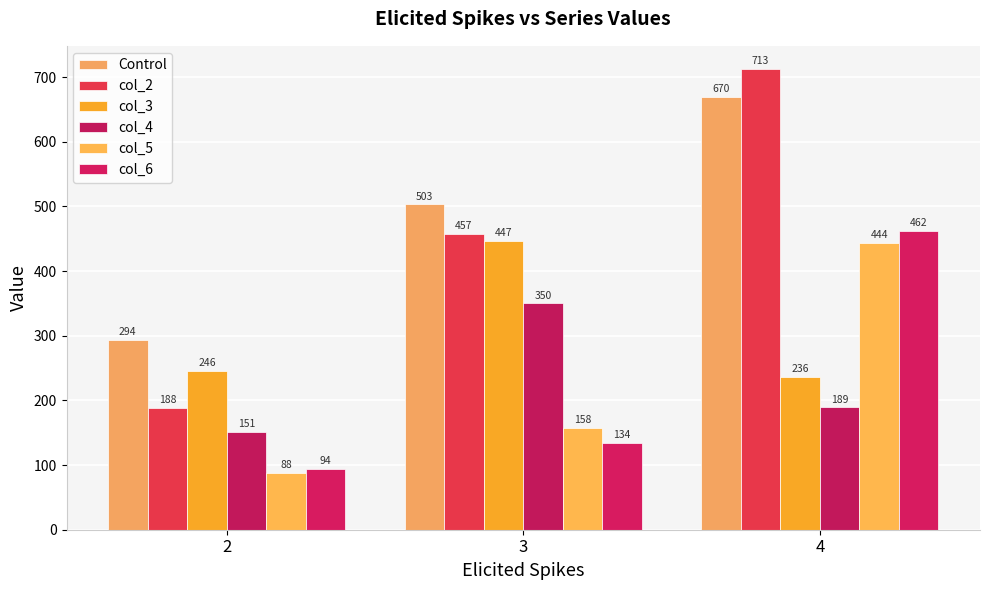

Reading left to right, what are all the values shown in this chart?

Control: 294.0	503.2	669.9
col_2: 188.1	457.2	712.7
col_3: 246.0	447.2	235.9
col_4: 150.8	349.9	189.2
col_5: 88.5	157.9	443.7
col_6: 94.5	134.1	461.8